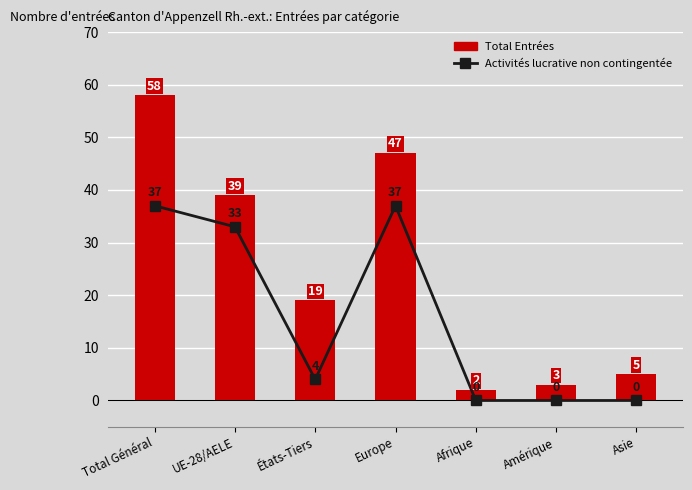

What are all the series names shown in the legend?

Activités lucrative non contingentée, Total Entrées